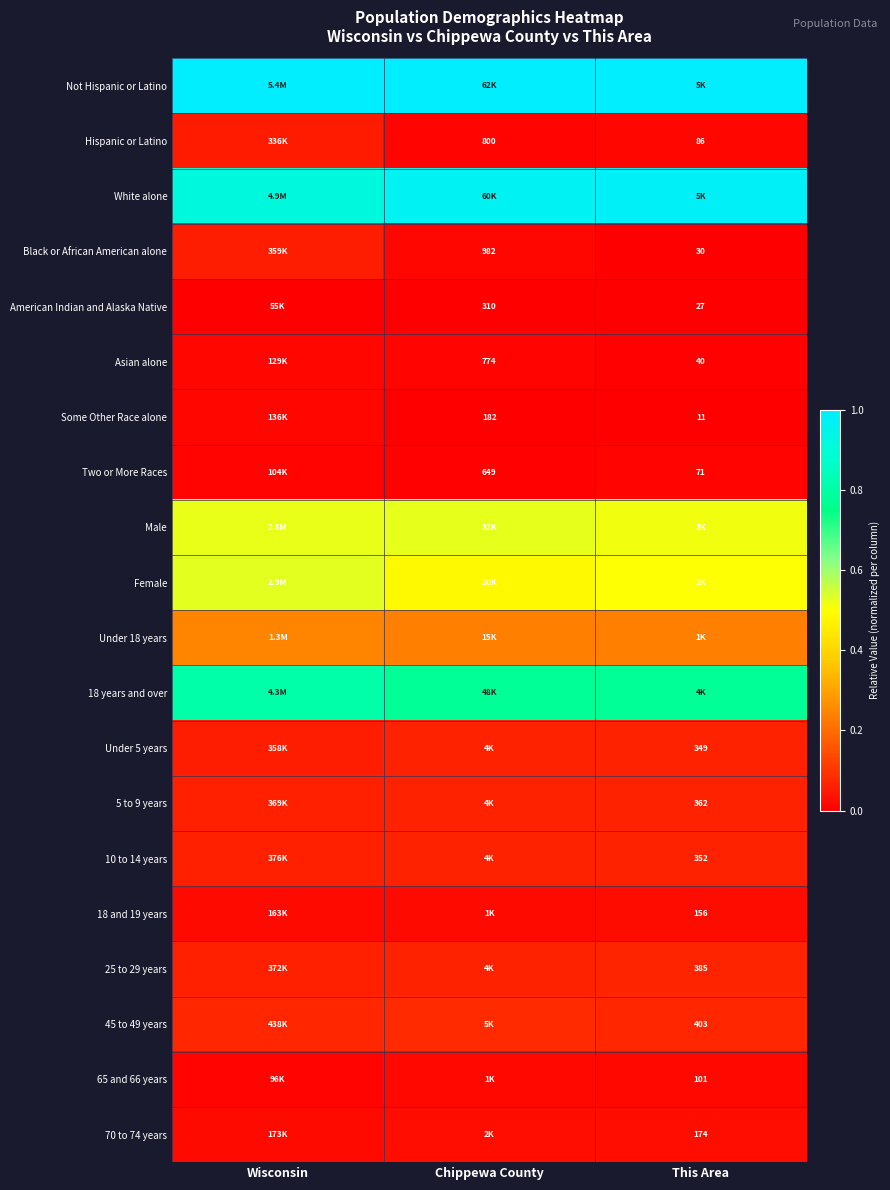

Is the value of 70 to 74 years at This Area greater than the value of Under 5 years at This Area?

No